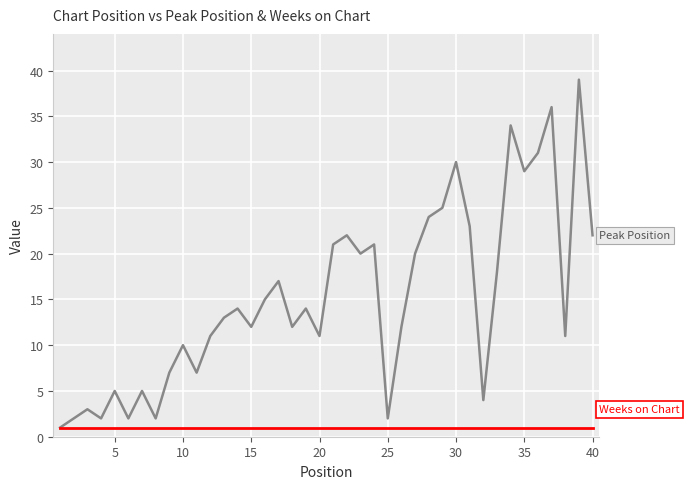

Reading left to right, list all the values displayed in this chart.

Peak Position: 1	2	3	2	5	2	5	2	7	10	7	11	13	14	12	15	17	12	14	11	21	22	20	21	2	12	20	24	25	30	23	4	18	34	29	31	36	11	39	22
Weeks on Chart: 1	1	1	1	1	1	1	1	1	1	1	1	1	1	1	1	1	1	1	1	1	1	1	1	1	1	1	1	1	1	1	1	1	1	1	1	1	1	1	1